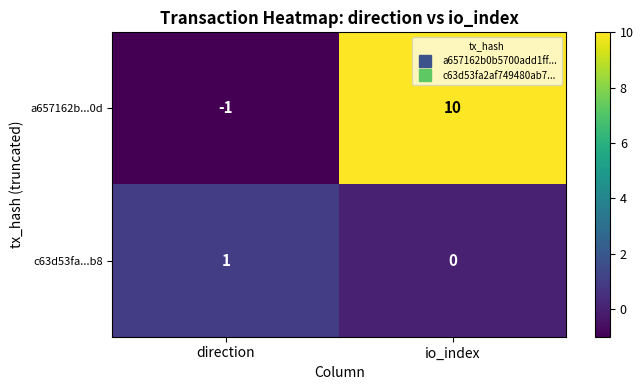

The a657162b...0d series shows -1 at direction. True or false?

True